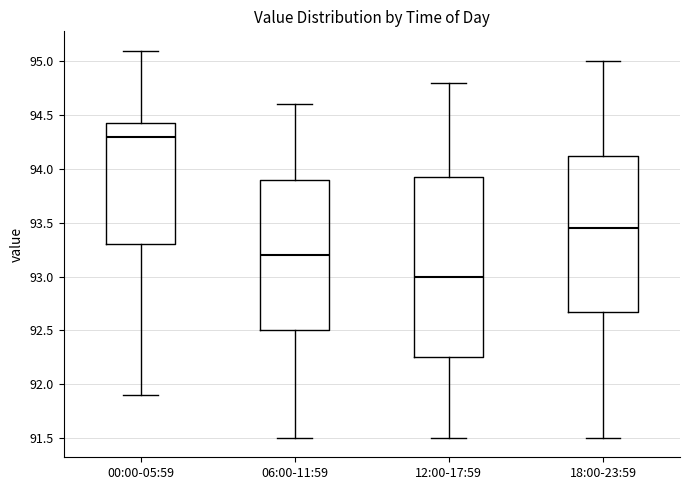

Which box's median line is the highest?

00:00-05:59